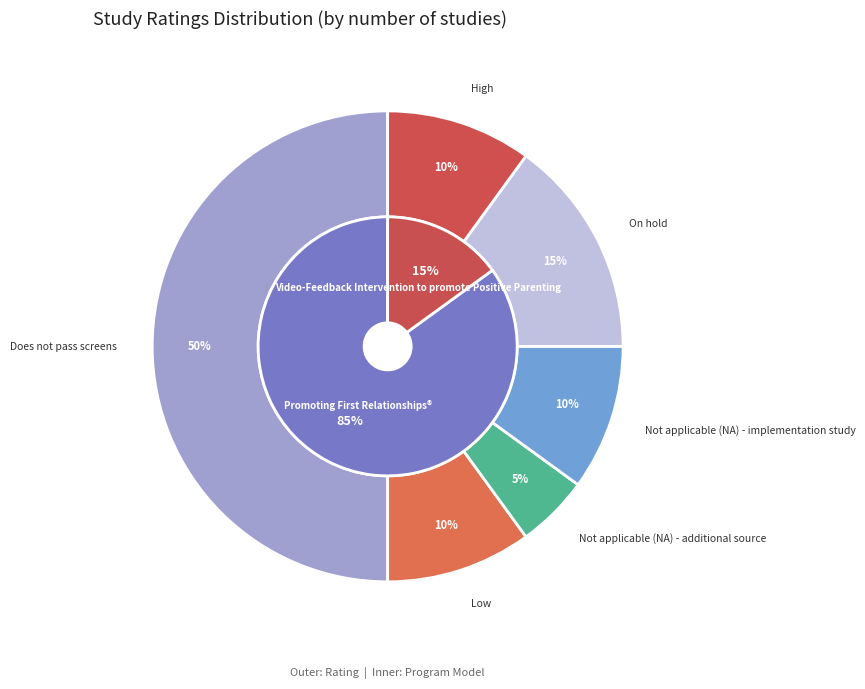

Rank the categories by value from highest to lowest.

Does not pass screens, On hold, Low, Not applicable (NA) - implementation study, High, Not applicable (NA) - additional source